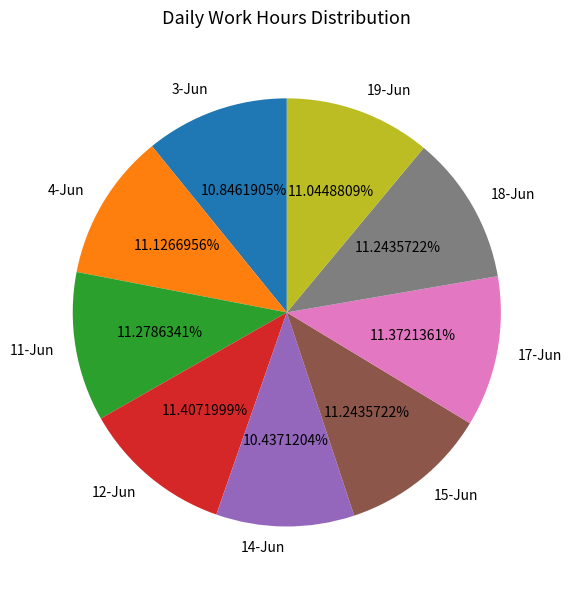

The 15-Jun slice represents 20% of the pie. True or false?

False